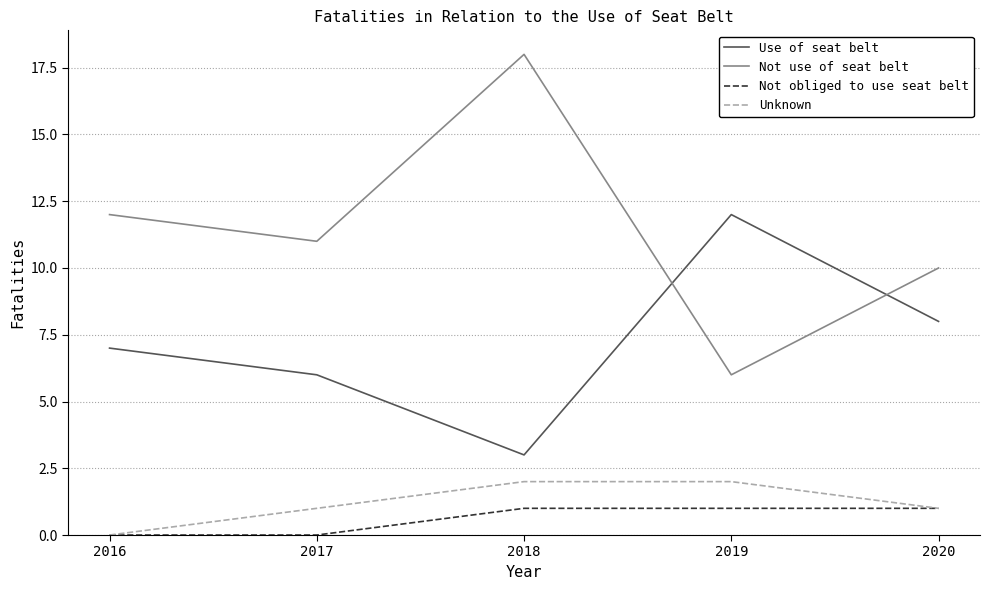

True or false: Unknown and Use of seat belt cross at least once.

False